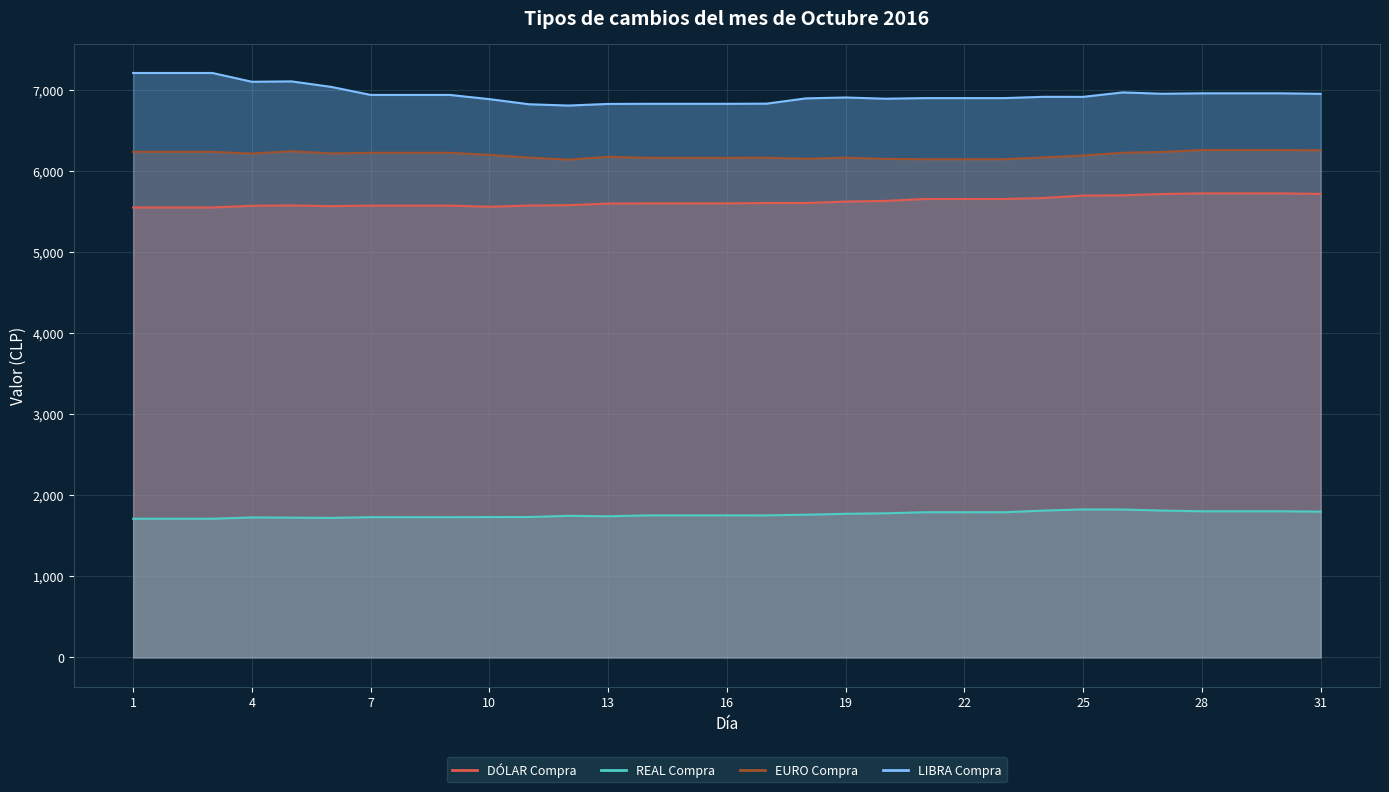

True or false: REAL Compra has more than 0 interior local peaks.

True